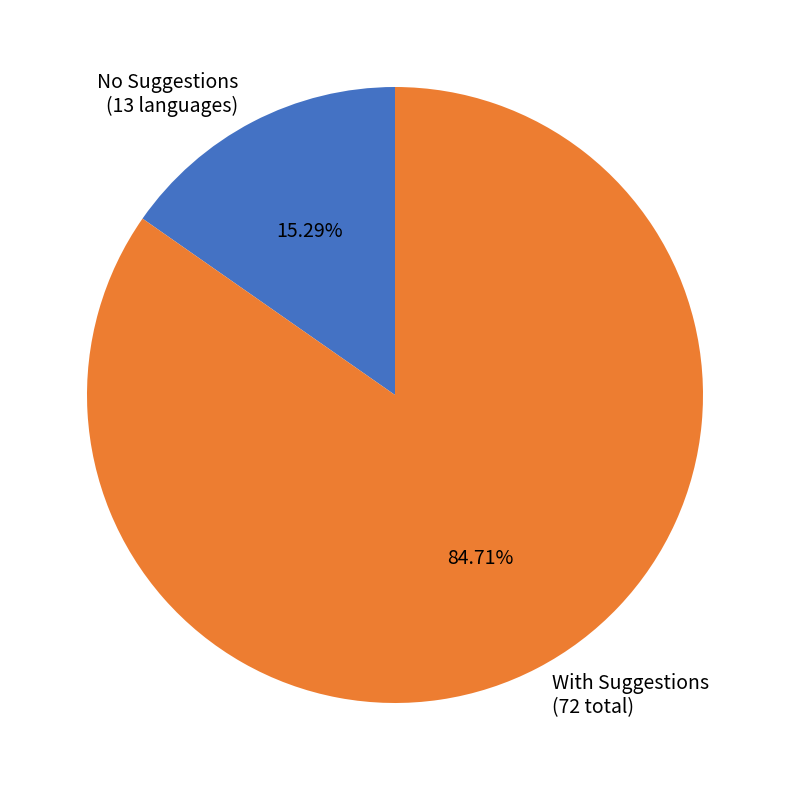

Is there a majority slice in this chart?

Yes